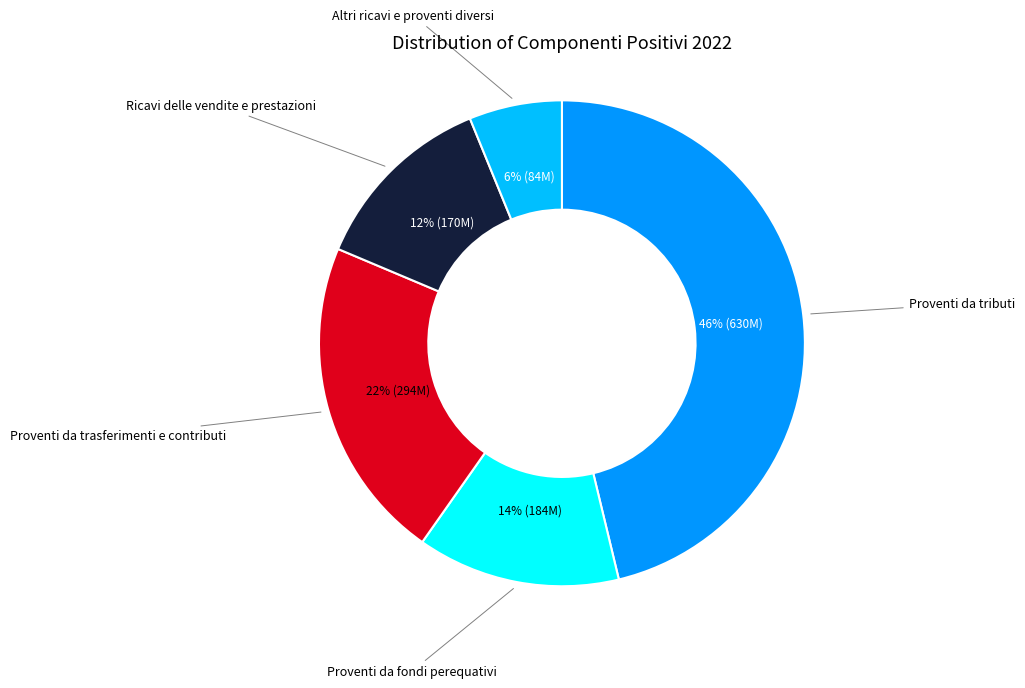

How many slices are in this pie chart?

5